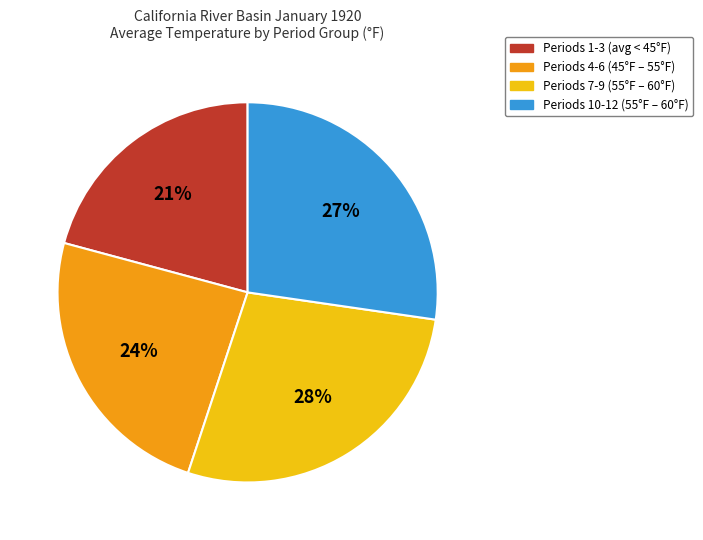

To the nearest percent, what is the average slice percentage?

25%